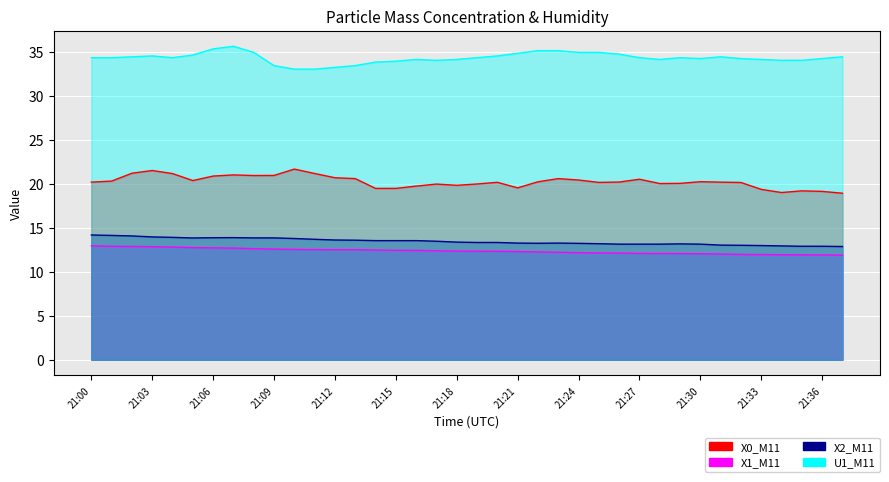

At 21:34, list the series in order from smallest to largest.

X1_M11, X2_M11, X0_M11, U1_M11